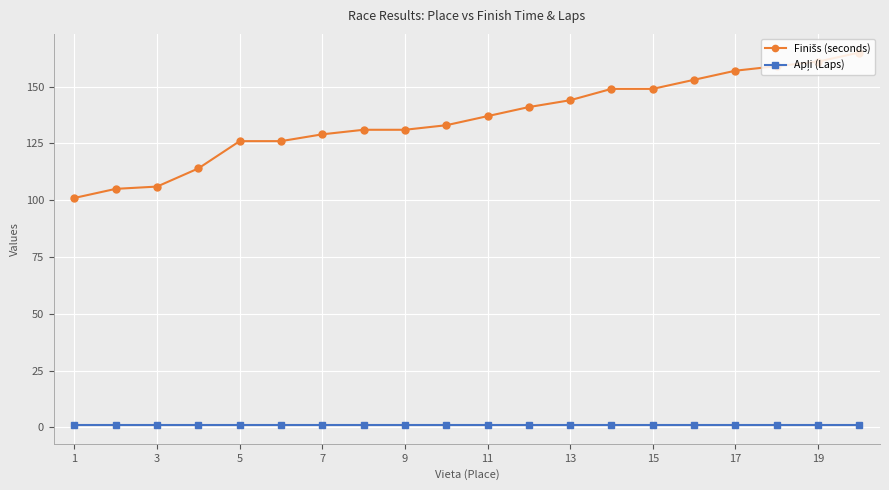

At how many categories does at least one series exceed 21?

20